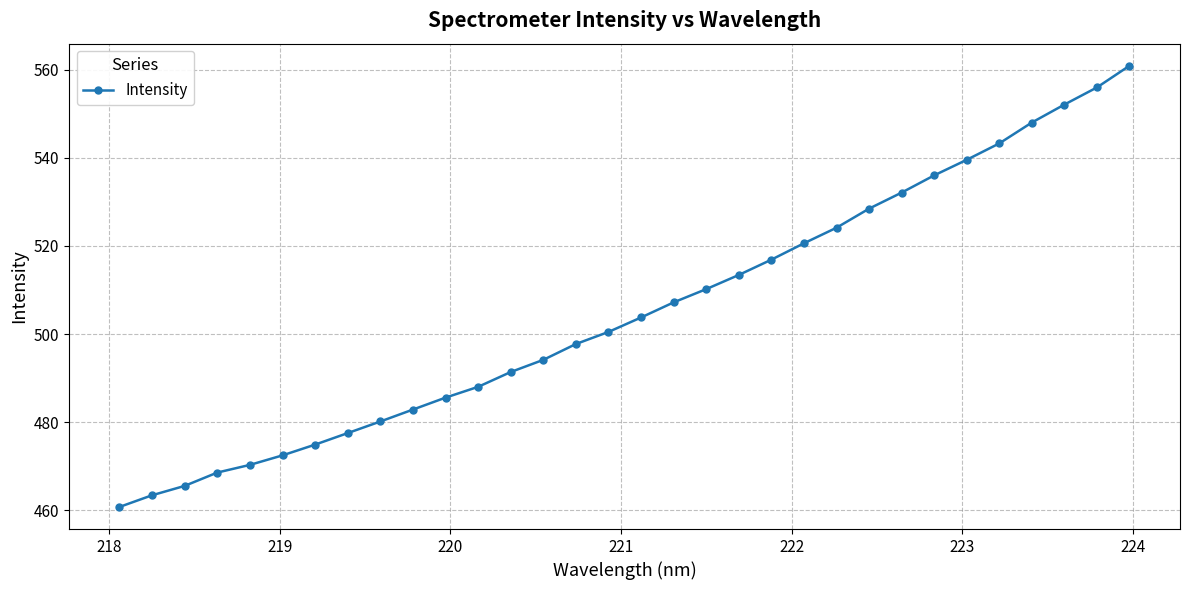

What is the value of the 19th point from the left?

510.2